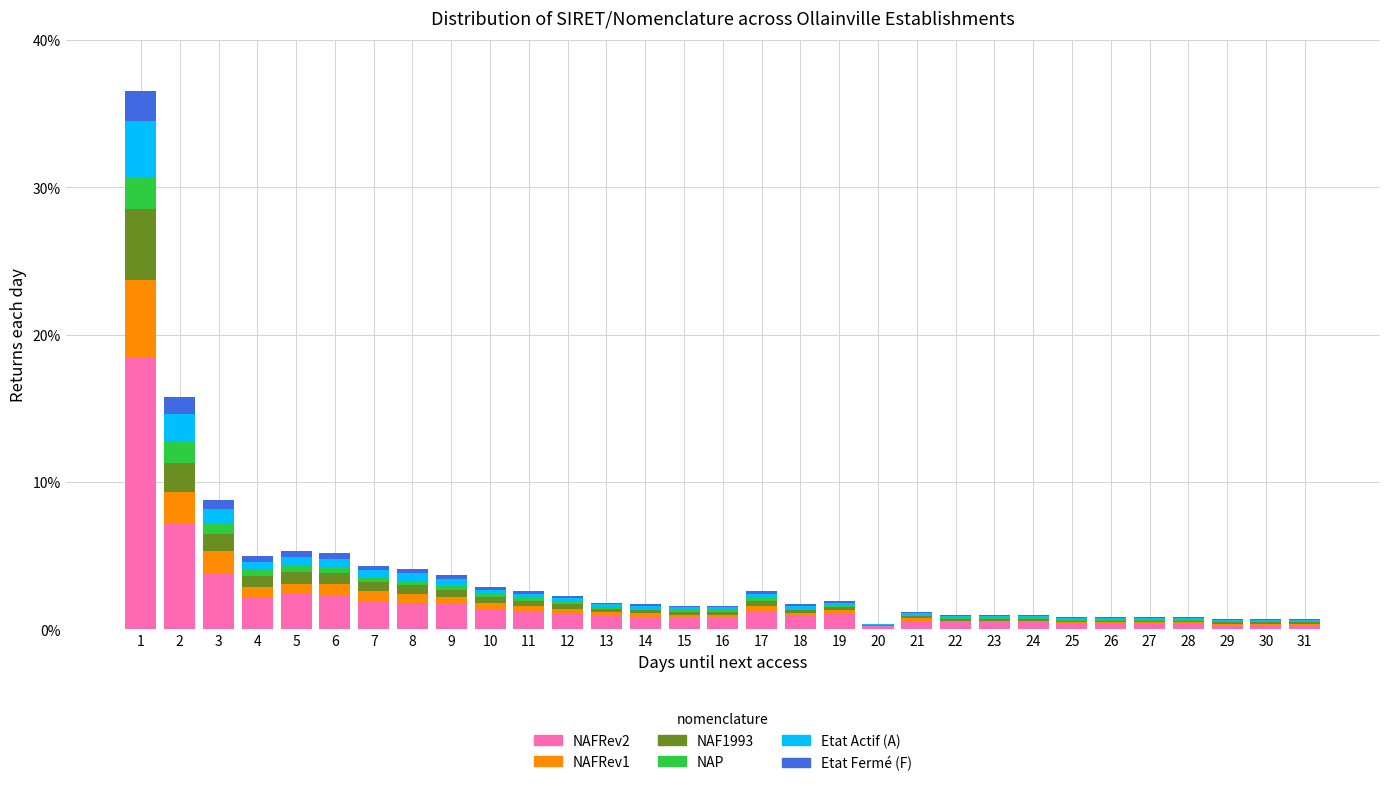

Does the chart contain stacked bars?

Yes